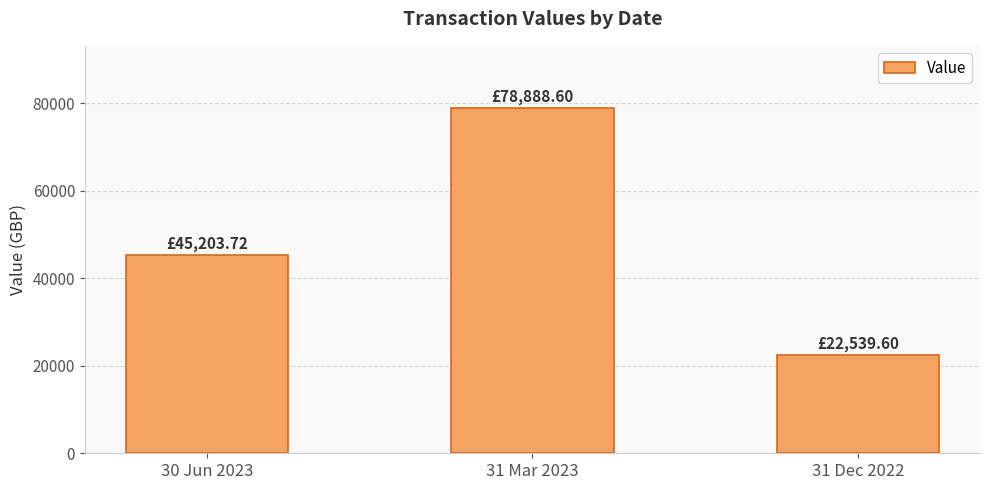

Is it true that the value at 31 Mar 2023 is 78888.6?

True